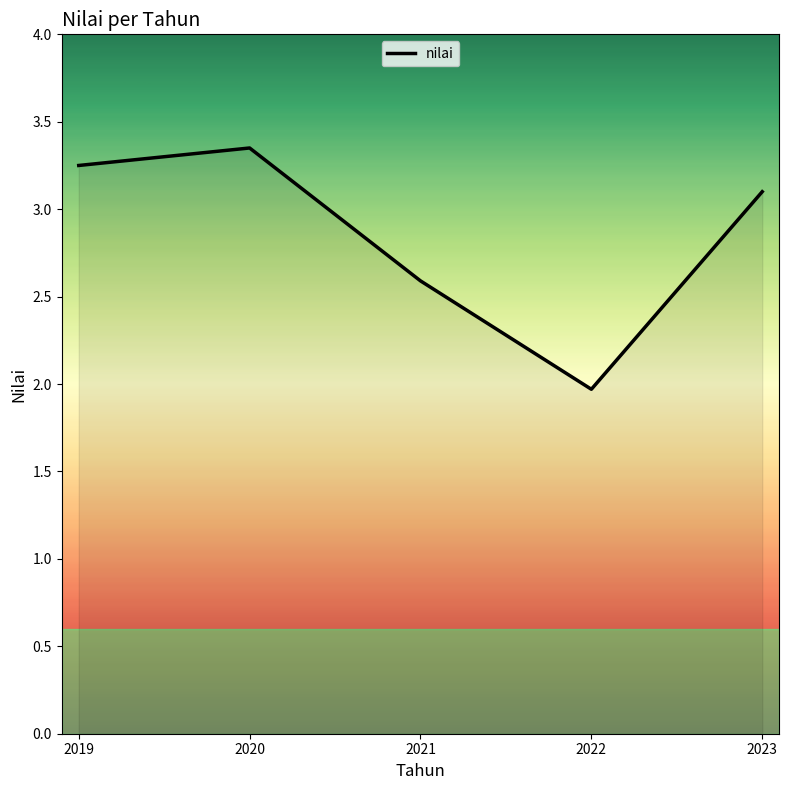

List the labels in order of value, smallest first.

2022, 2021, 2023, 2019, 2020